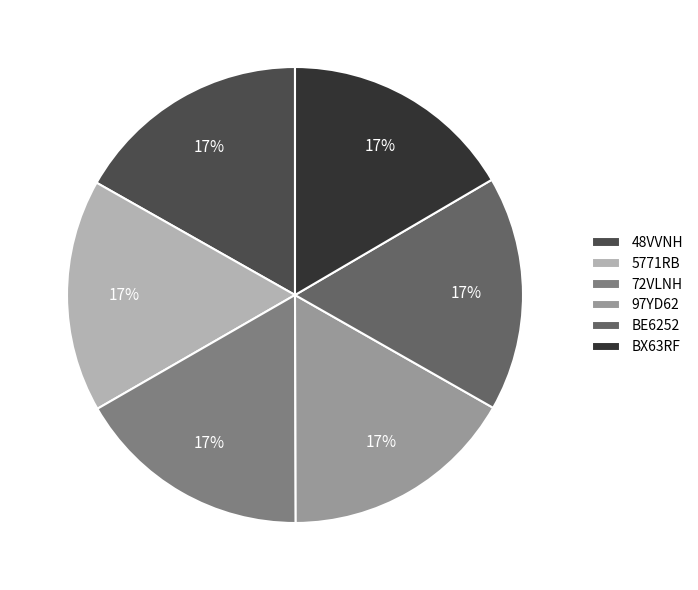

The 48VVNH slice represents 17% of the pie. True or false?

True